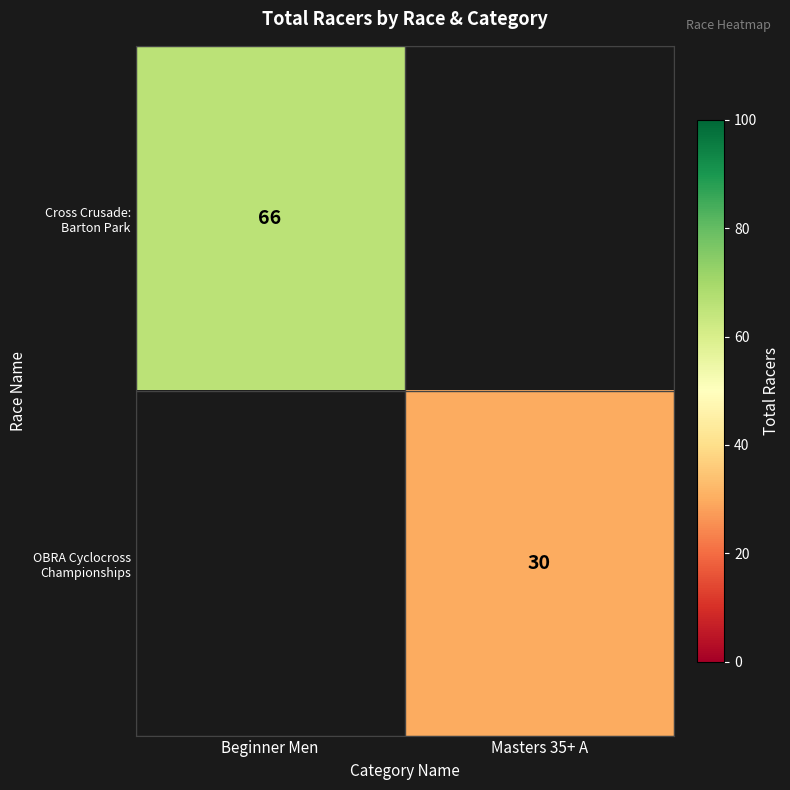

How many values in OBRA Cyclocross Championships are above zero?

1